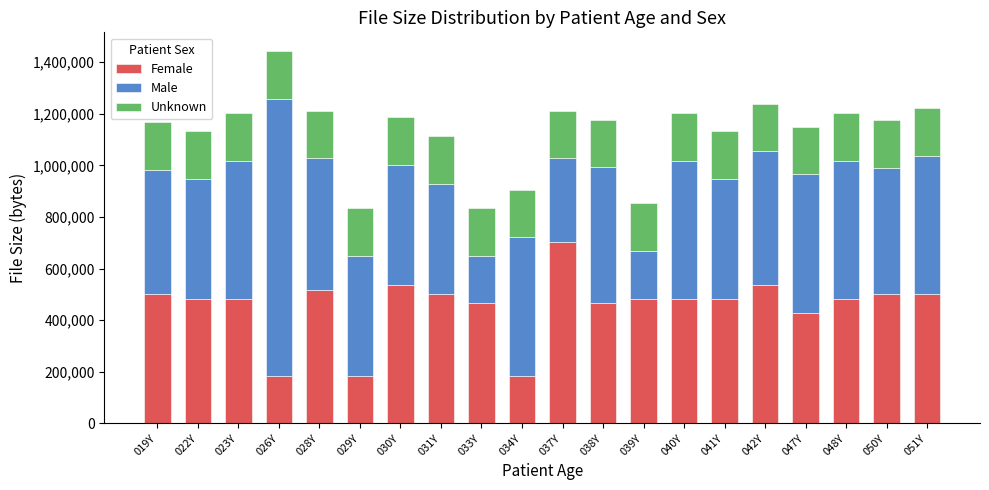

The value of Female at 050Y is 787007. True or false?

False